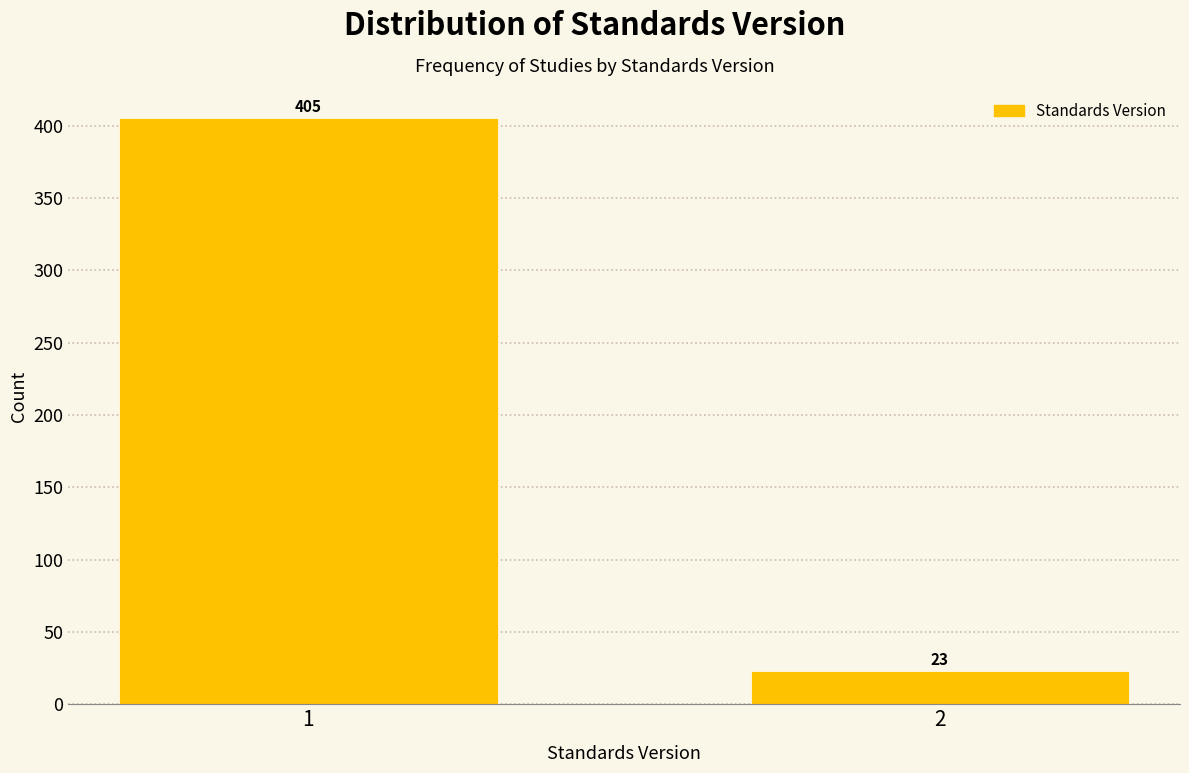

Reading left to right, transcribe all the data shown in this chart.

405	23